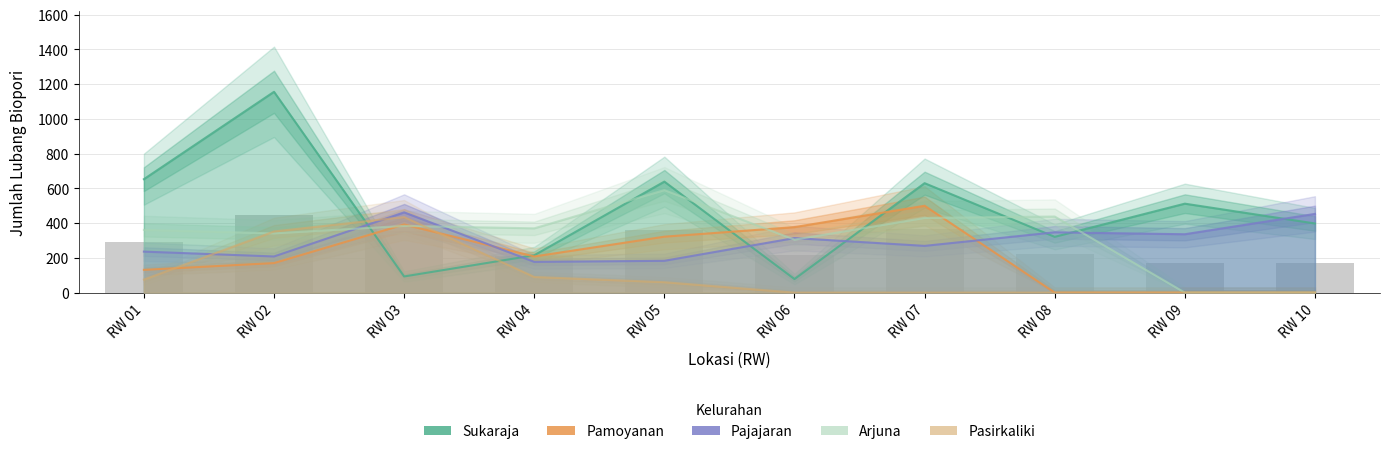

At which category is the sum across all series the highest?

RW 02